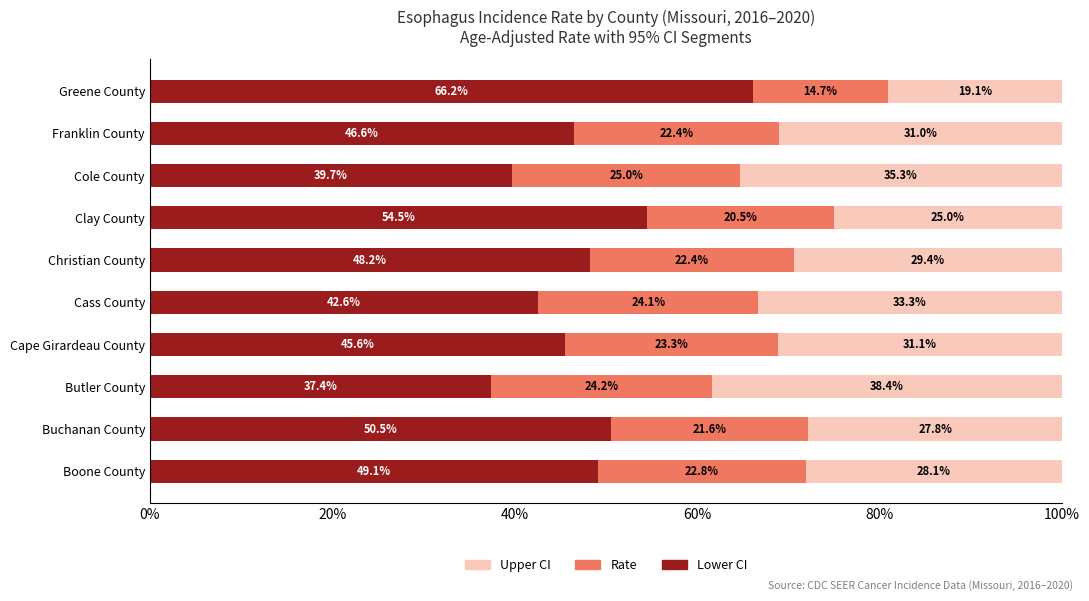

What is the average value of the Lower CI series?

48.0